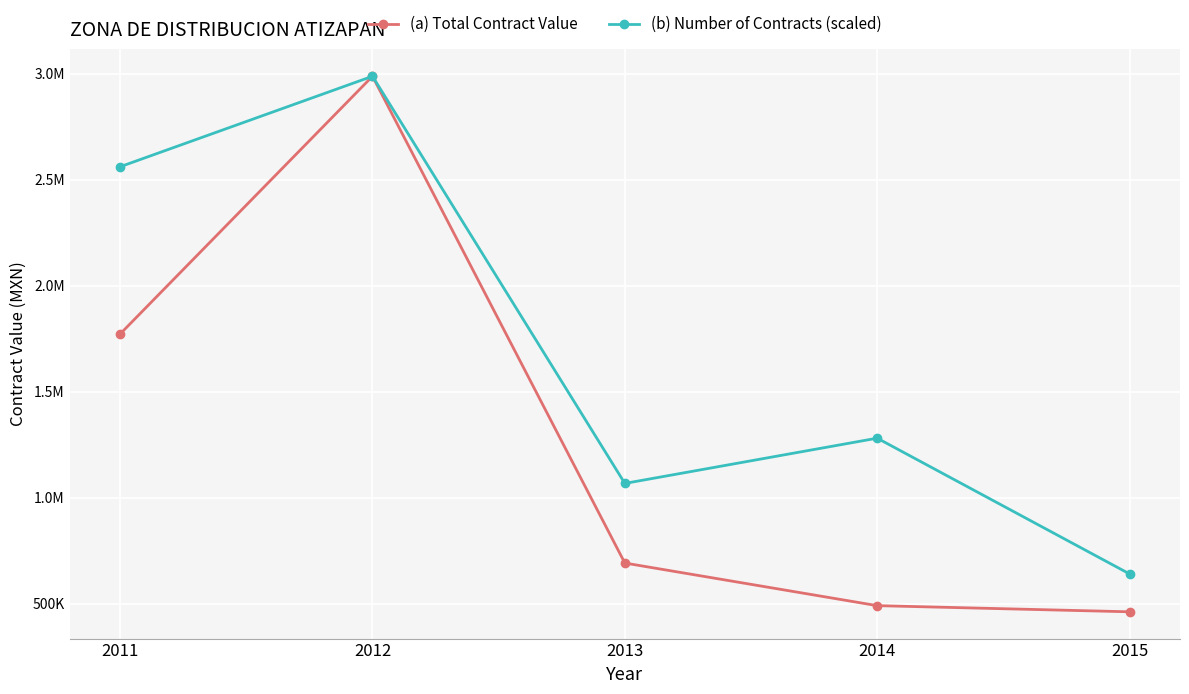

Does the chart have visible grid lines?

Yes